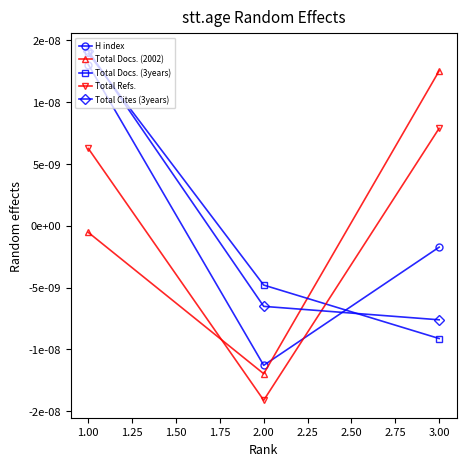

Which series has the largest total across all categories?

Total Refs.